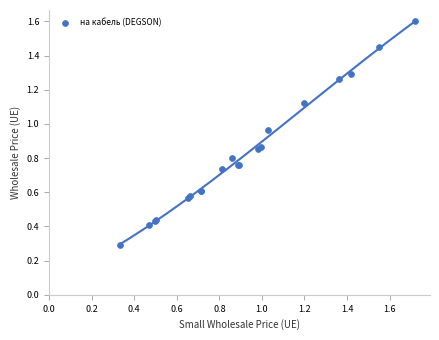

What Y value in the scatter plot is closest to 0?

0.3